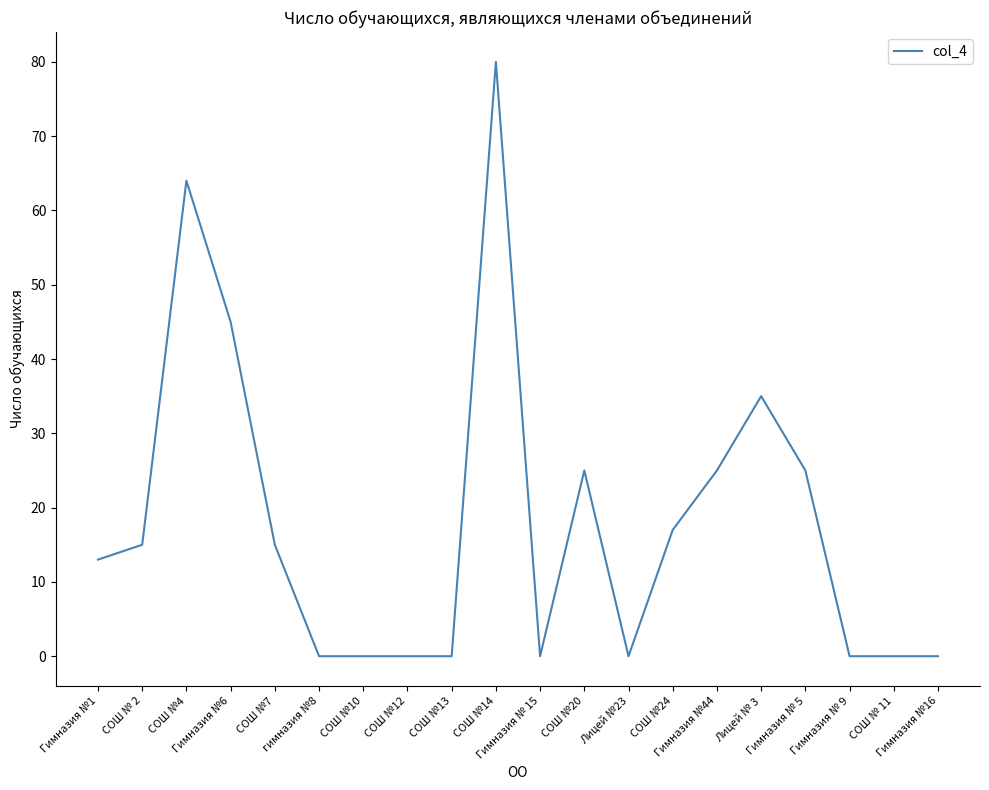

What is the sum of the values at Гимназия №16 and Гимназия №1?

13